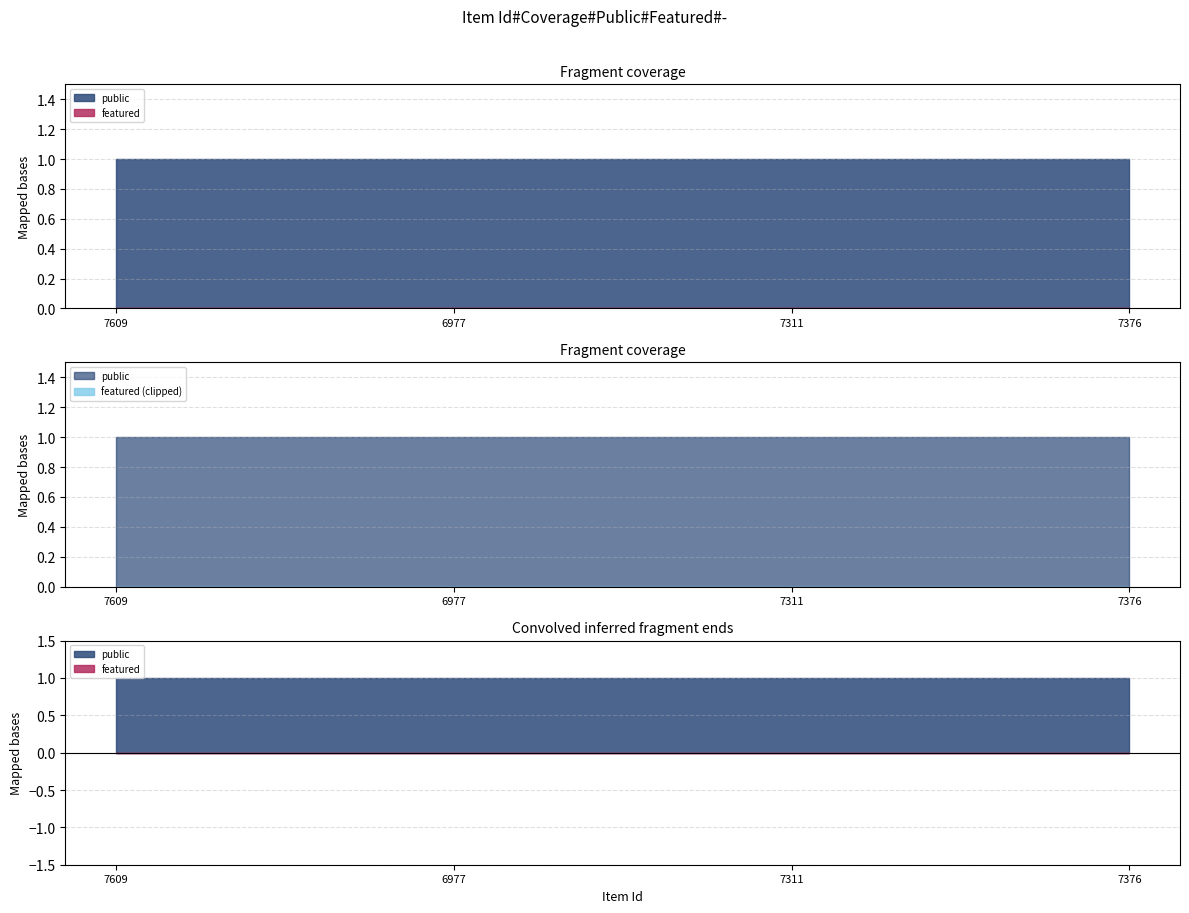

What is the label of the 1st point from the left?

7609